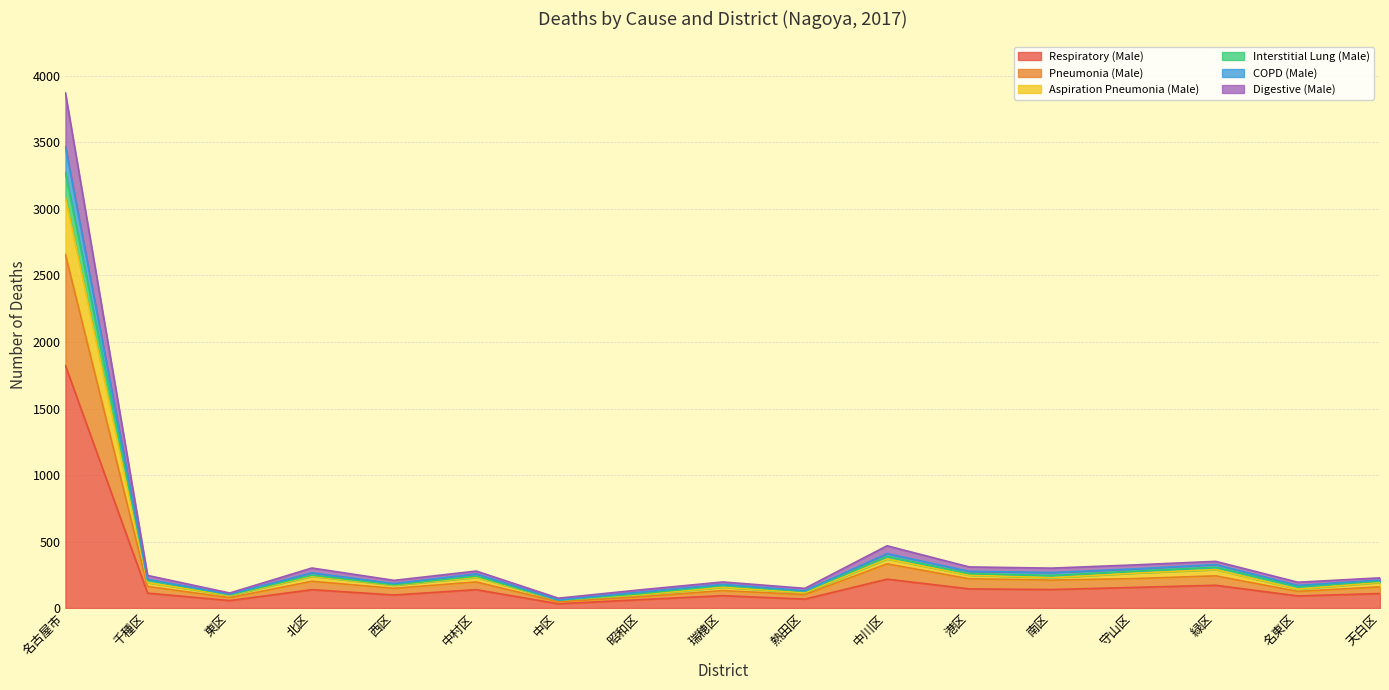

The Respiratory (Male) series shows 63 at 昭和区. True or false?

True